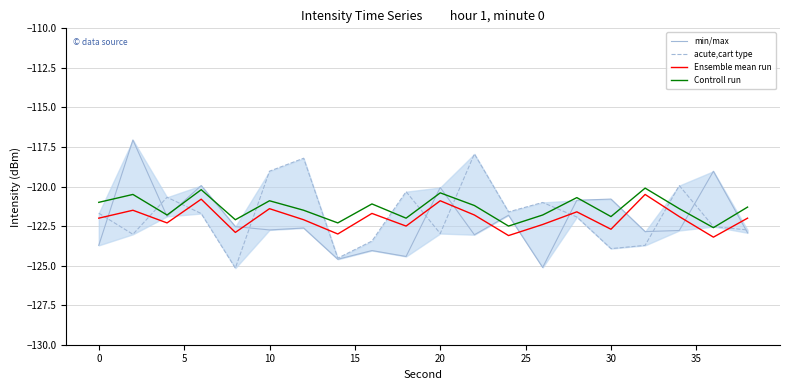

What is the sum of all Ensemble mean run values?

-2440.3